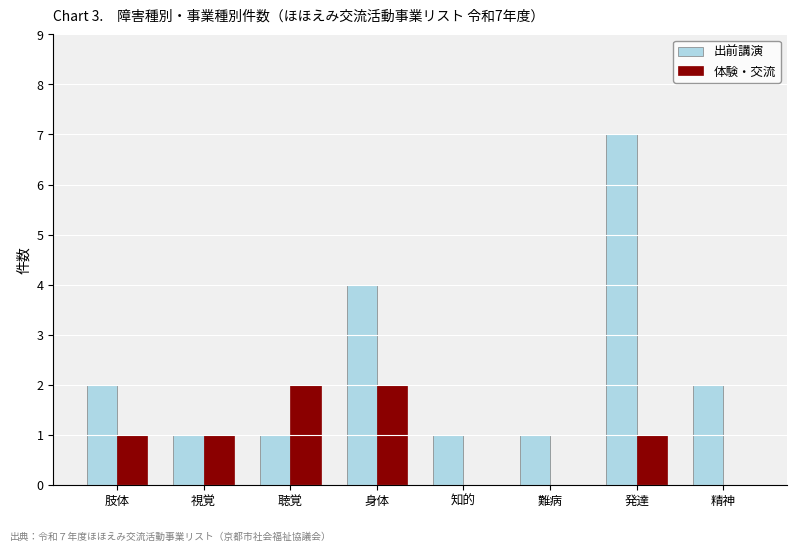

Reading left to right, what are all the values shown in this chart?

出前講演: 肢体=2	視覚=1	聴覚=1	身体=4	知的=1	難病=1	発達=7	精神=2
体験・交流: 肢体=1	視覚=1	聴覚=2	身体=2	知的=0	難病=0	発達=1	精神=0